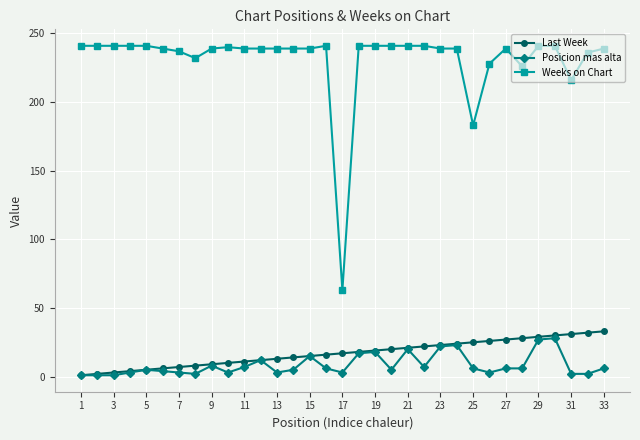

True or false: Weeks on Chart and Posicion mas alta intersect in this chart.

False